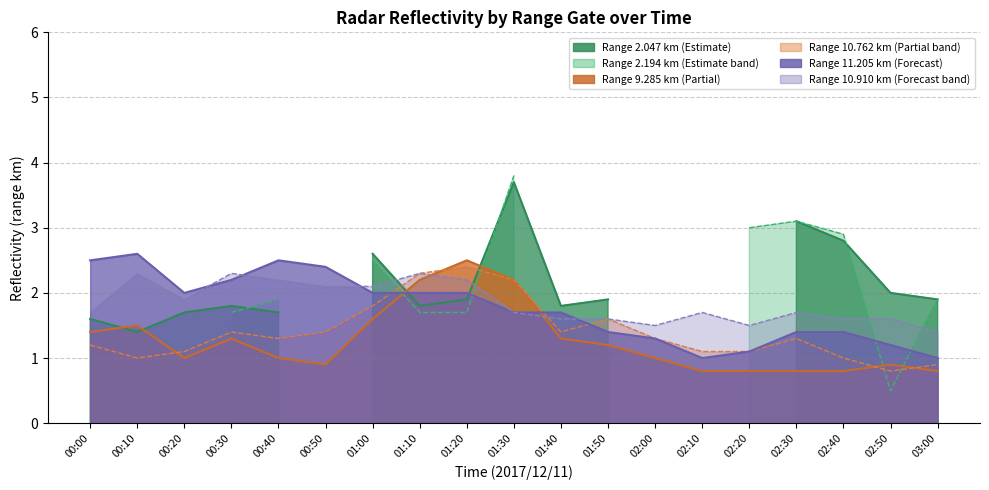

What is the value of the 9.285 point at the 19th from the left?

0.8